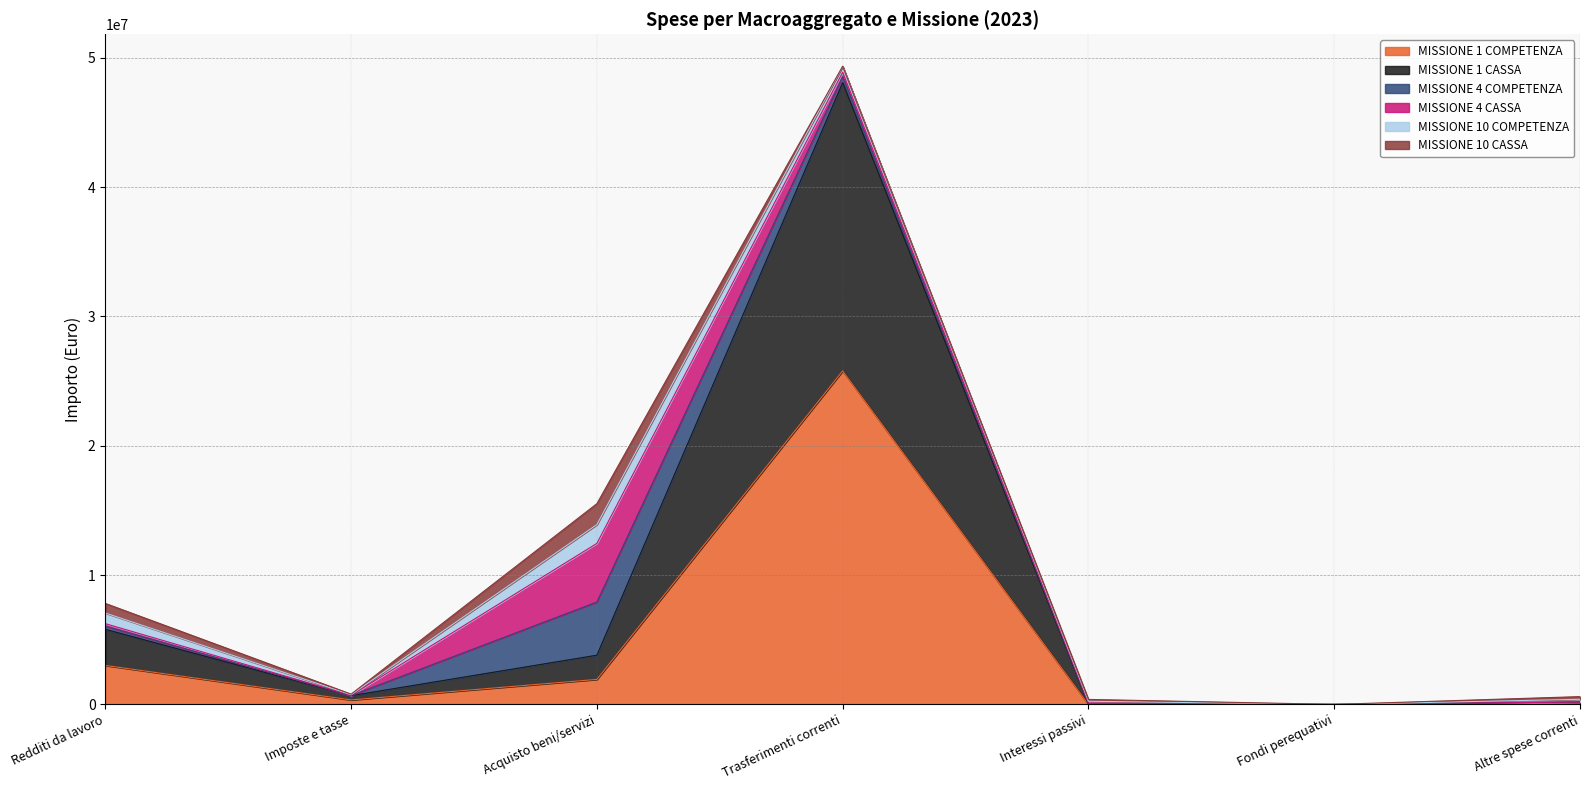

What are all the series names shown in the legend?

MISSIONE 1 COMPETENZA, MISSIONE 1 CASSA, MISSIONE 4 COMPETENZA, MISSIONE 4 CASSA, MISSIONE 10 COMPETENZA, MISSIONE 10 CASSA